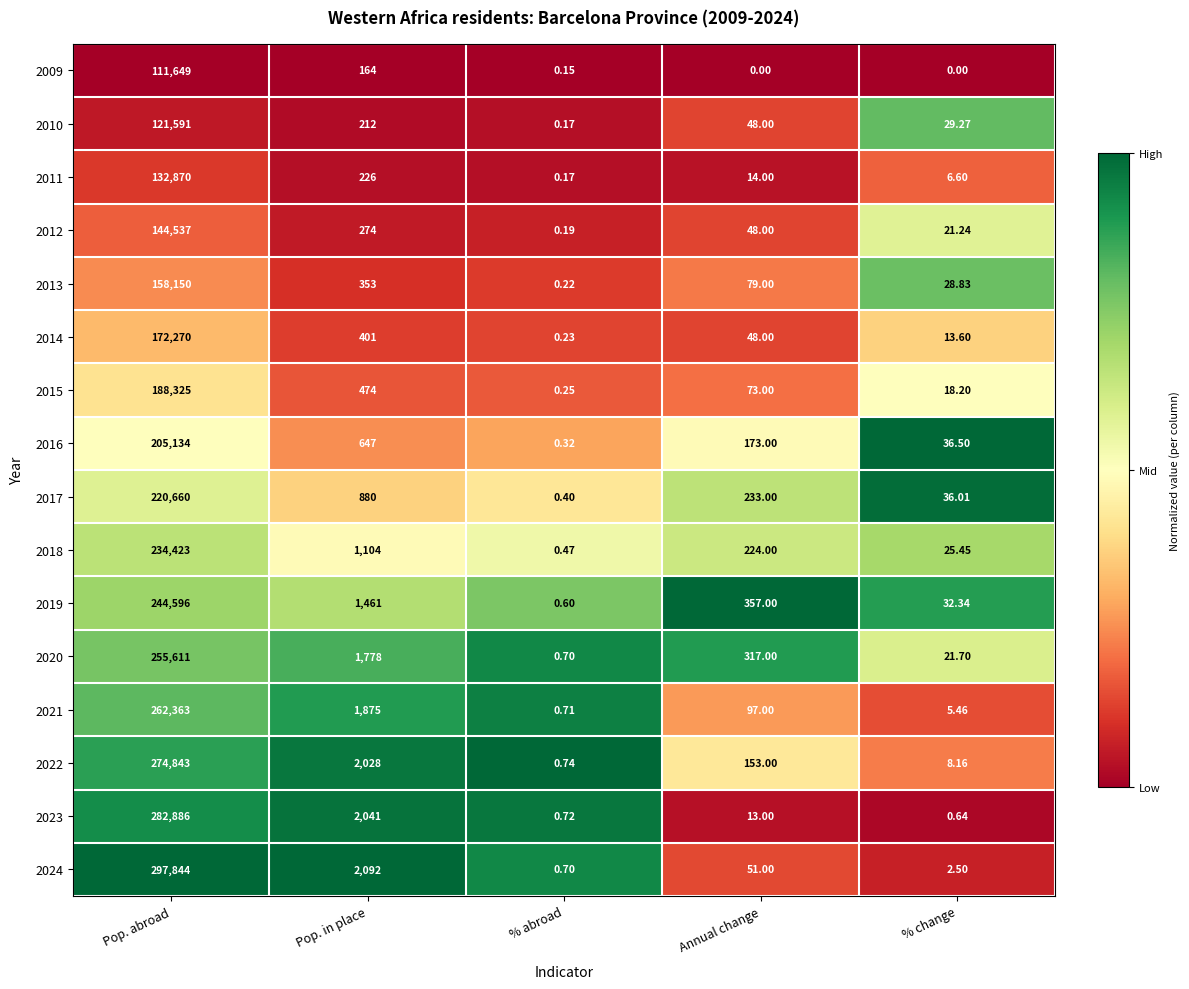

How many distinct data groups are displayed?

16